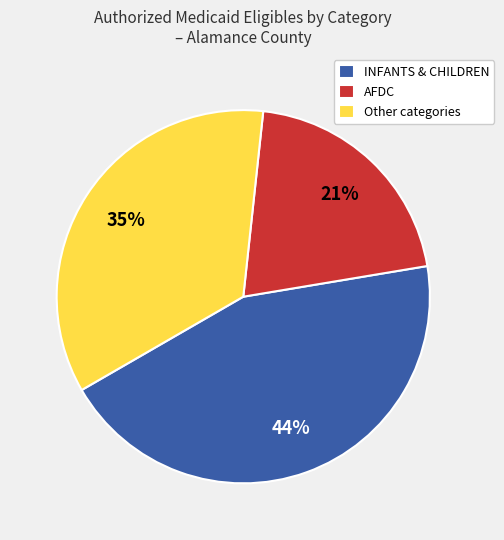

Count the number of slices in the pie.

3